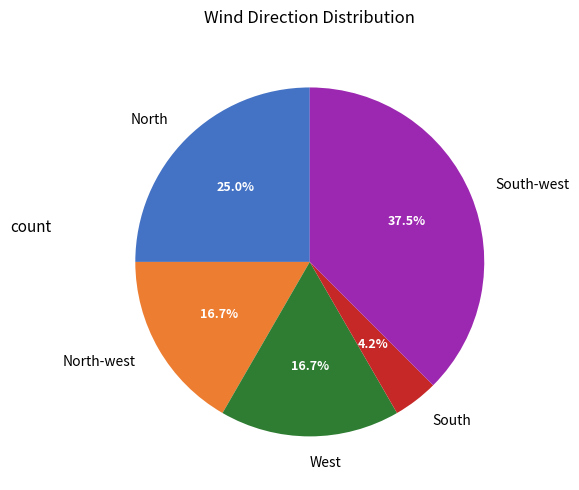

Is it true that South-west is 51% of the pie?

False